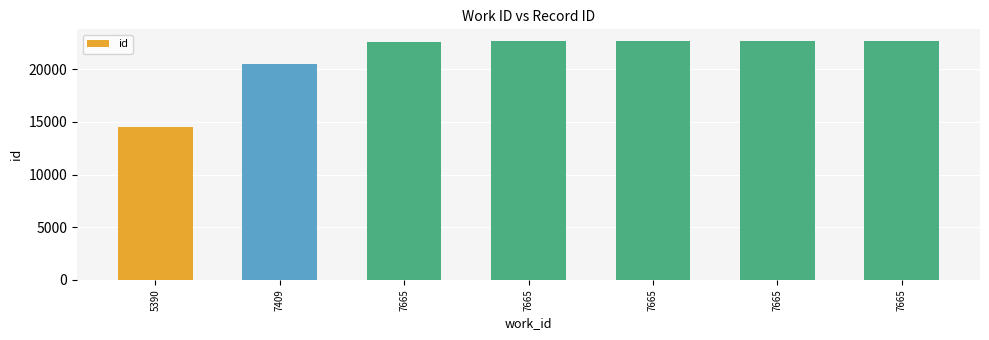

Approximately how many times larger is the value at 7409 compared to 7665?

0.9